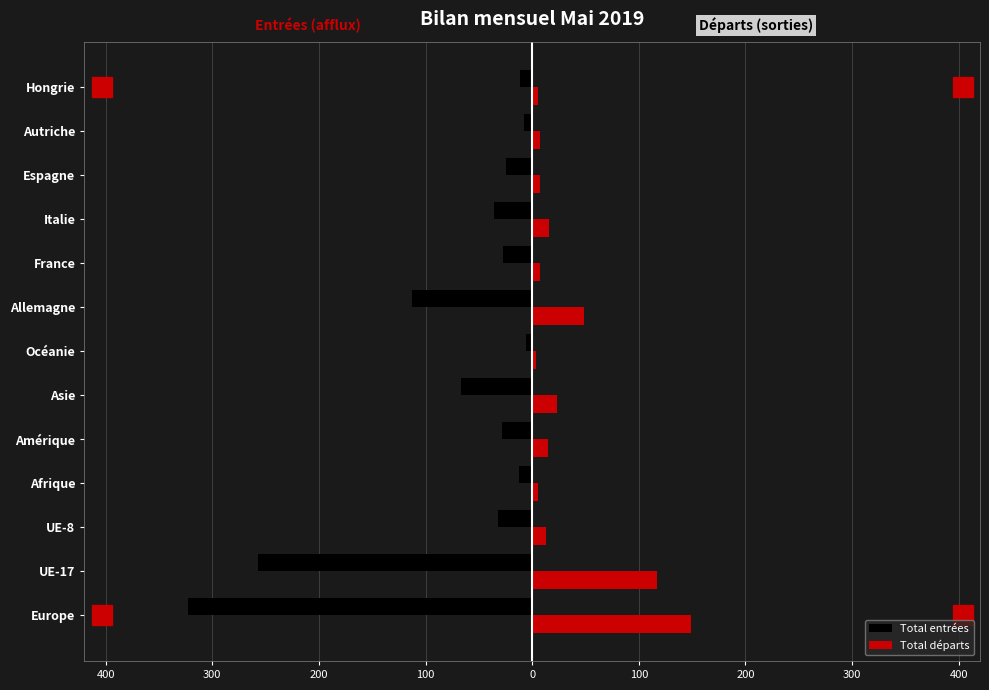

What are all the series names shown in the legend?

Total entrées, Total départs